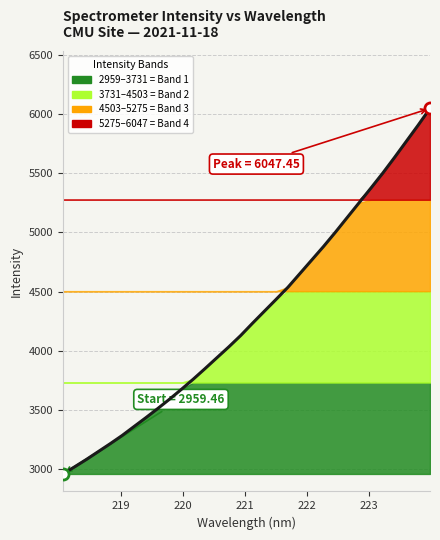

True or false: the data has more than 1 interior local peaks.

False